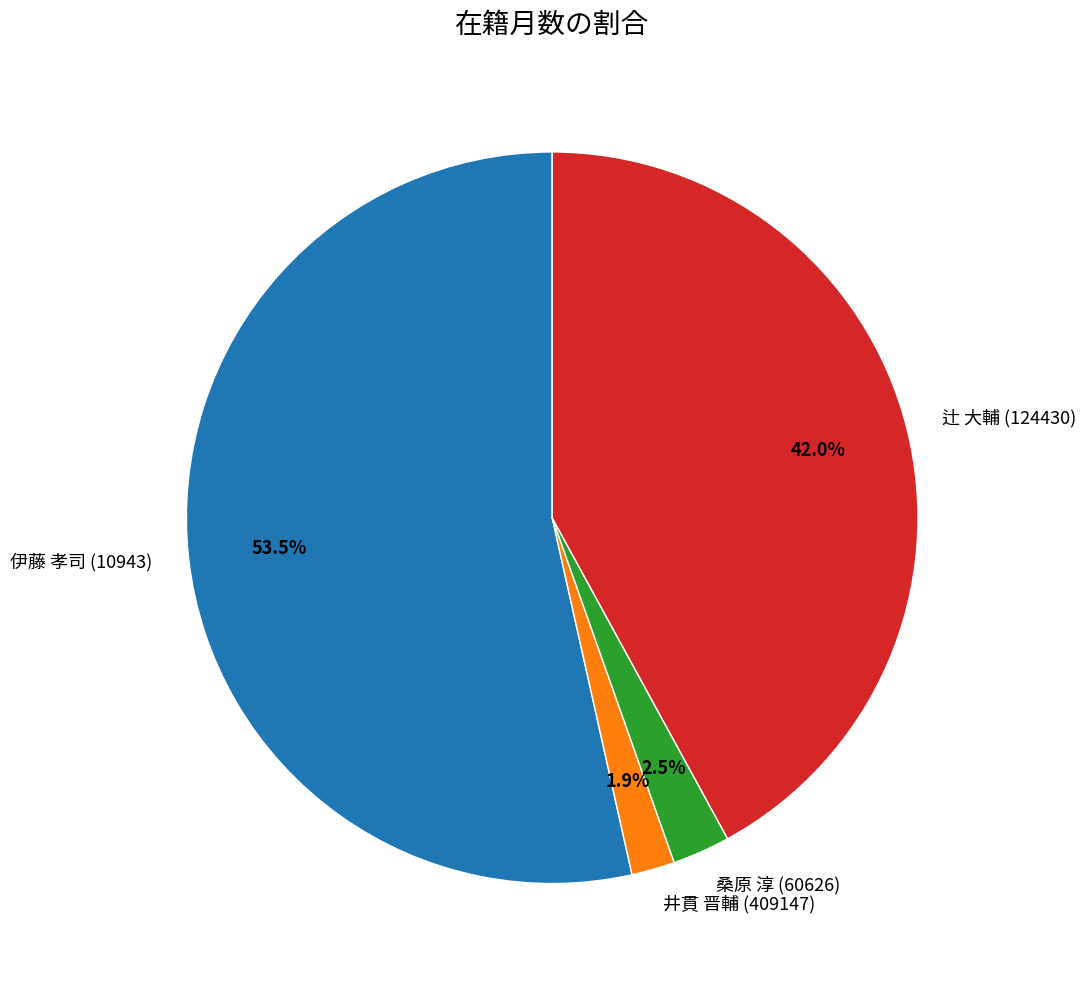

Do 辻 大輔 (124430) and 桑原 淳 (60626) together represent more than half of the pie?

No